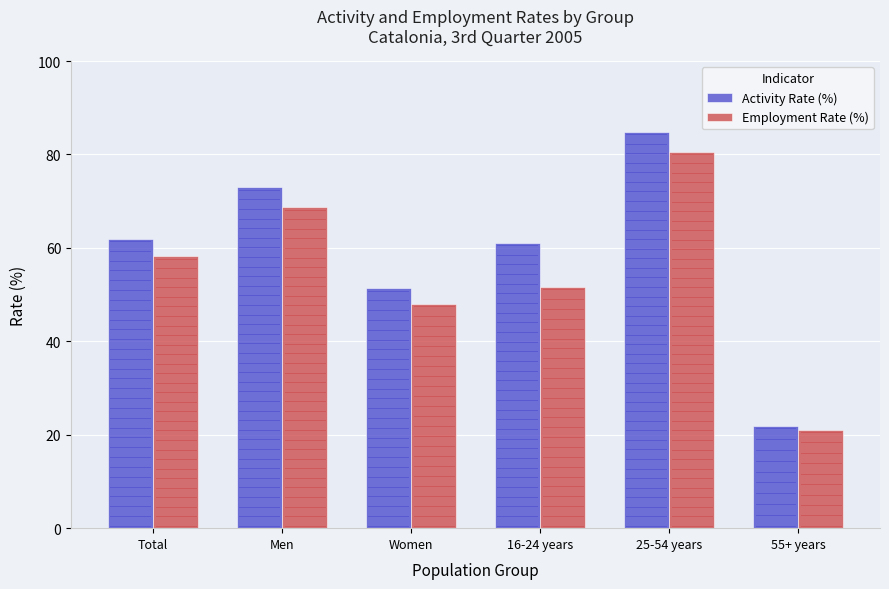

What is the difference between the highest and lowest values at 25-54 years?

4.2